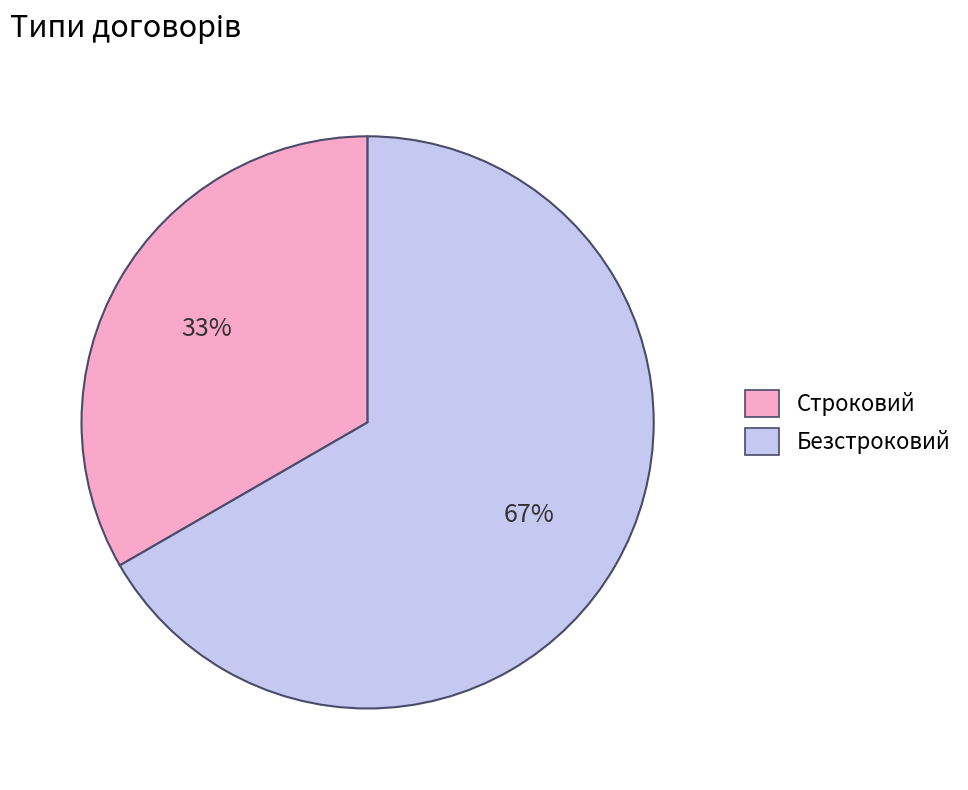

Is Строковий the majority of the pie?

No